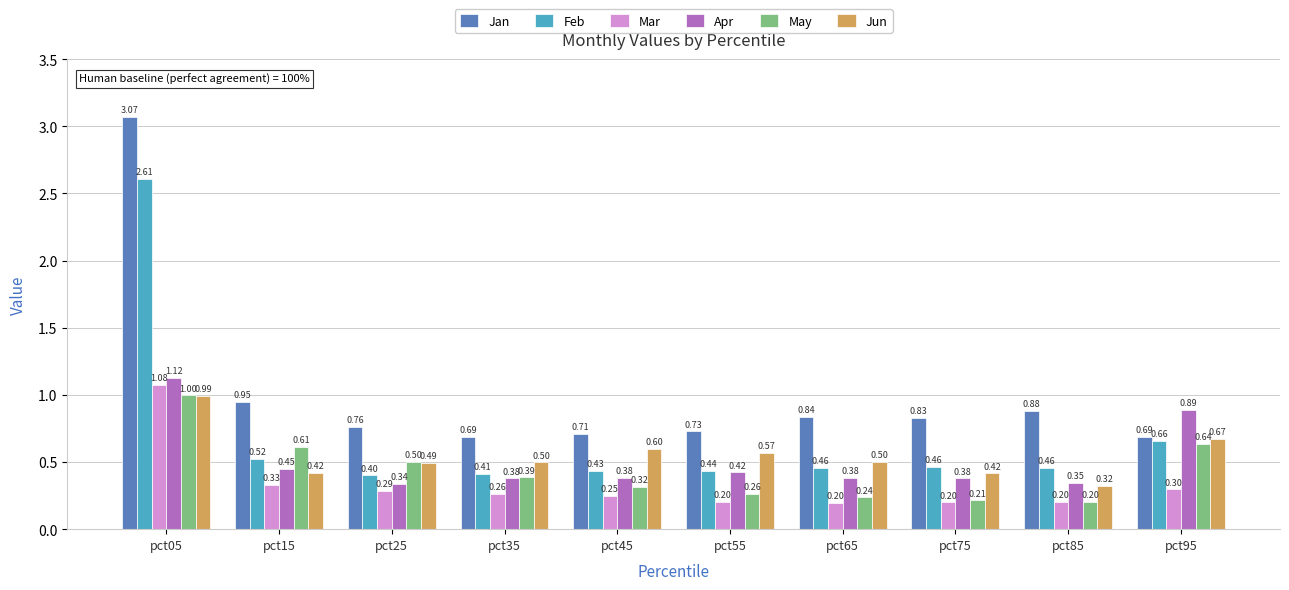

How many groups of bars are there?

10